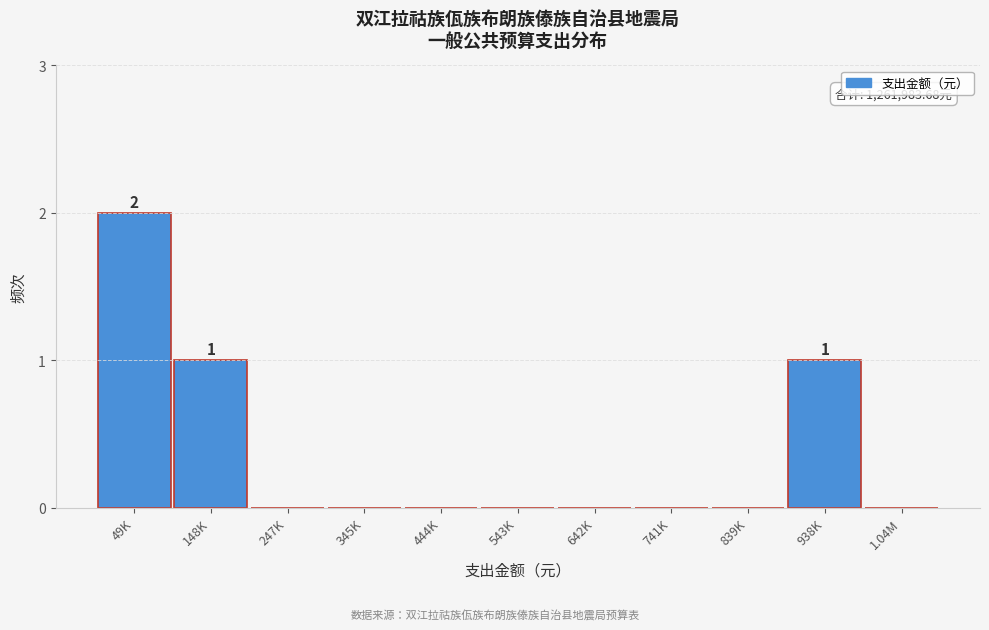

Reading left to right, list all the values displayed in this chart.

49K=2	148K=1	247K=0	345K=0	444K=0	543K=0	642K=0	741K=0	839K=0	938K=1	1.04M=0